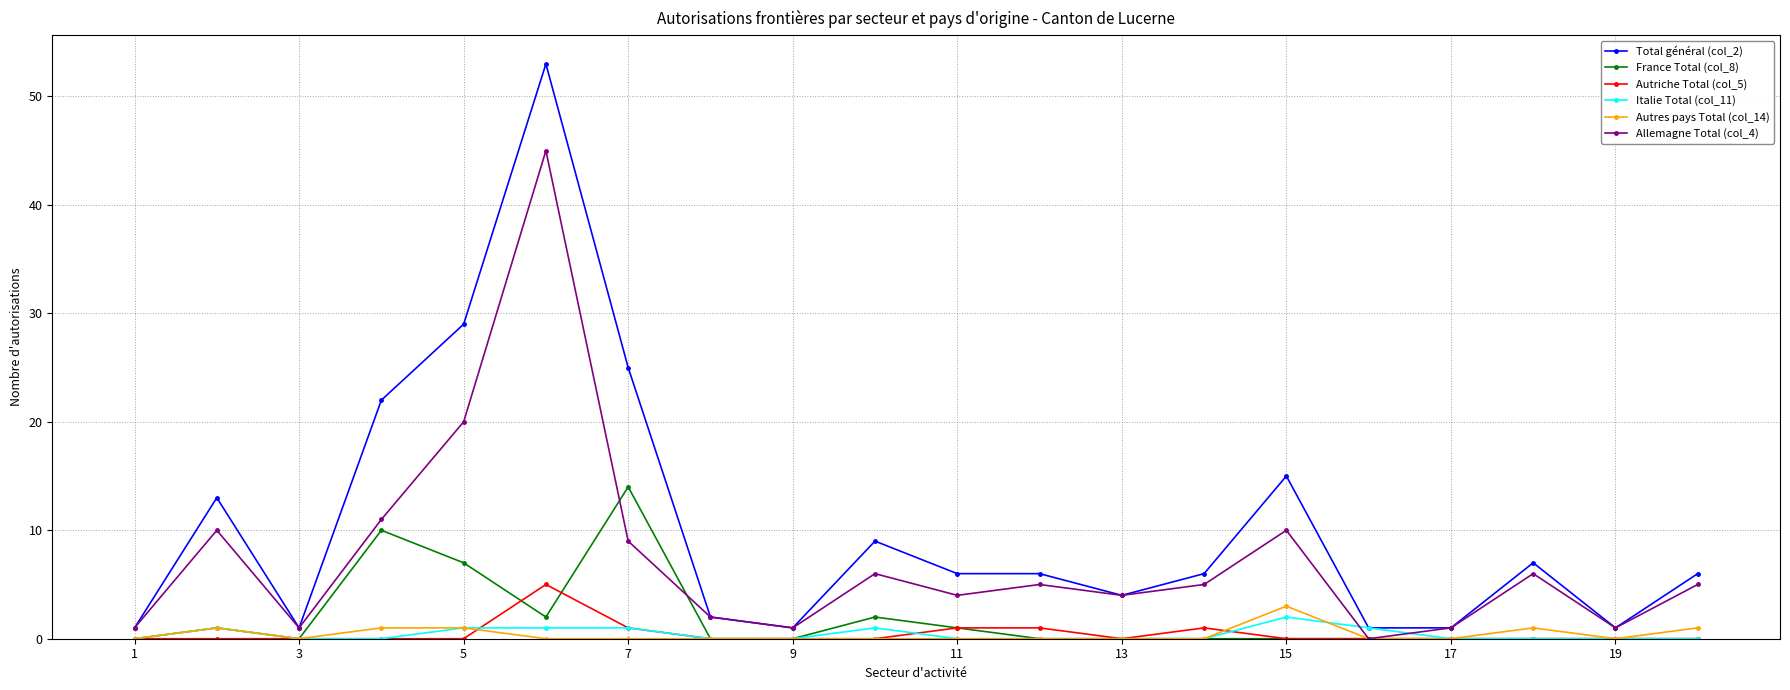

How many values in Allemagne Total (col_4) are above zero?

19